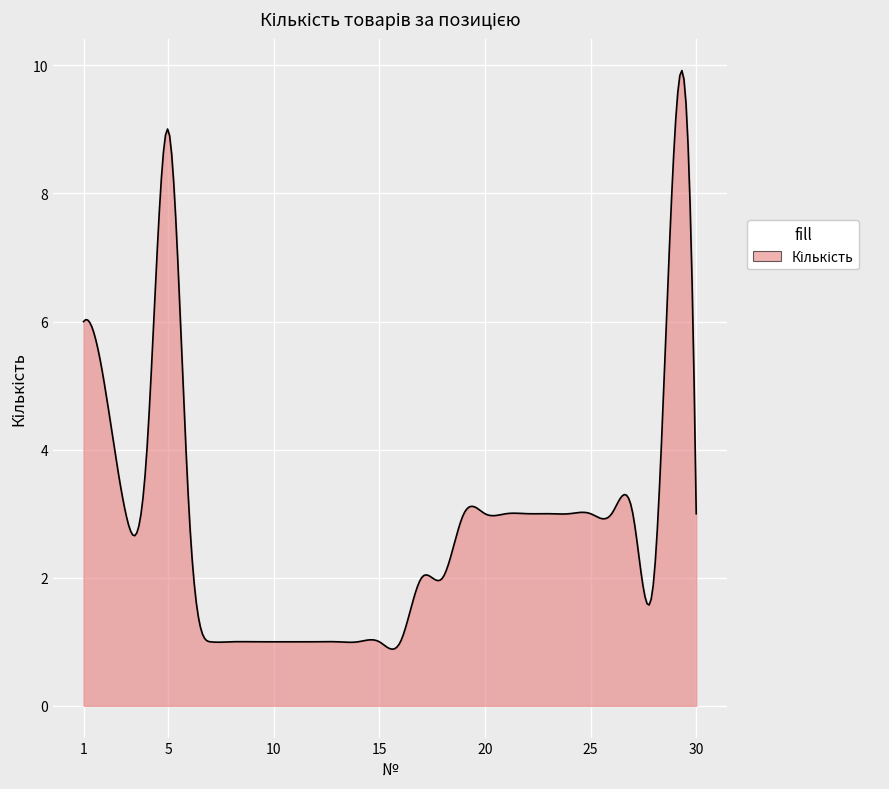

What is the value of the 27th point from the left?

3